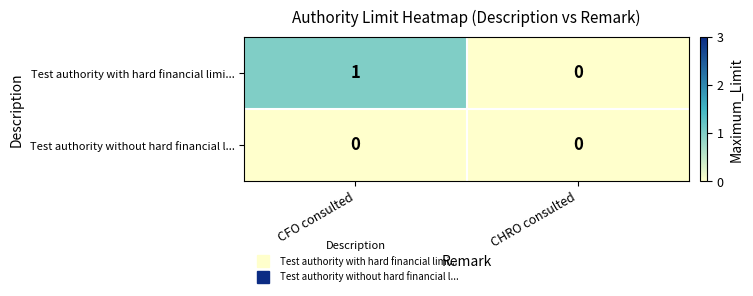

How many data points does each series have?

2